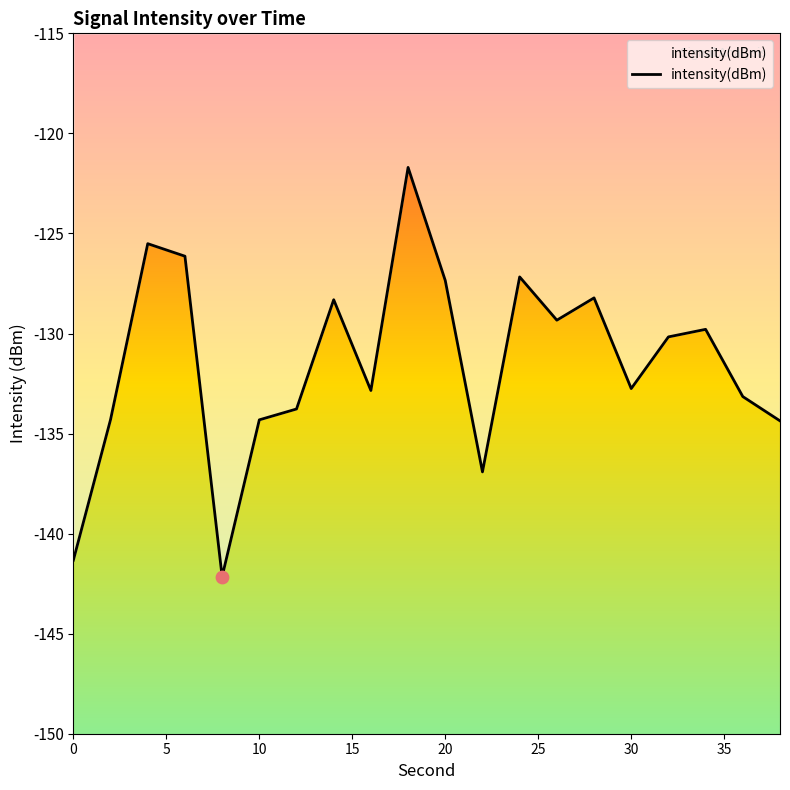

What is the difference between the maximum and minimum values?

20.4